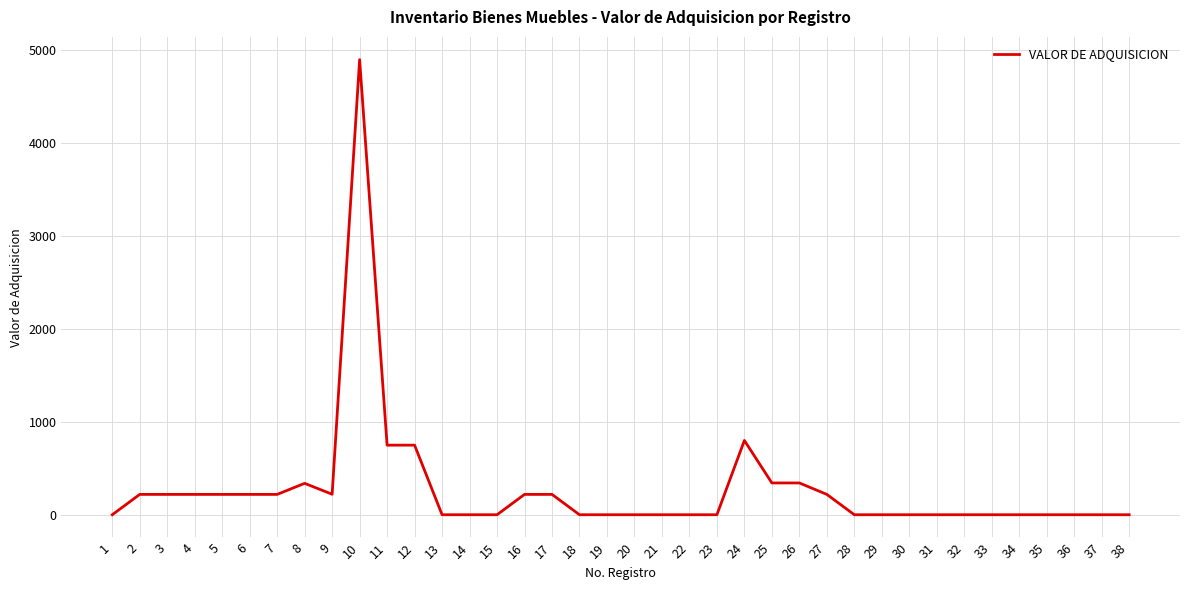

What is the greatest value displayed?

4900.0